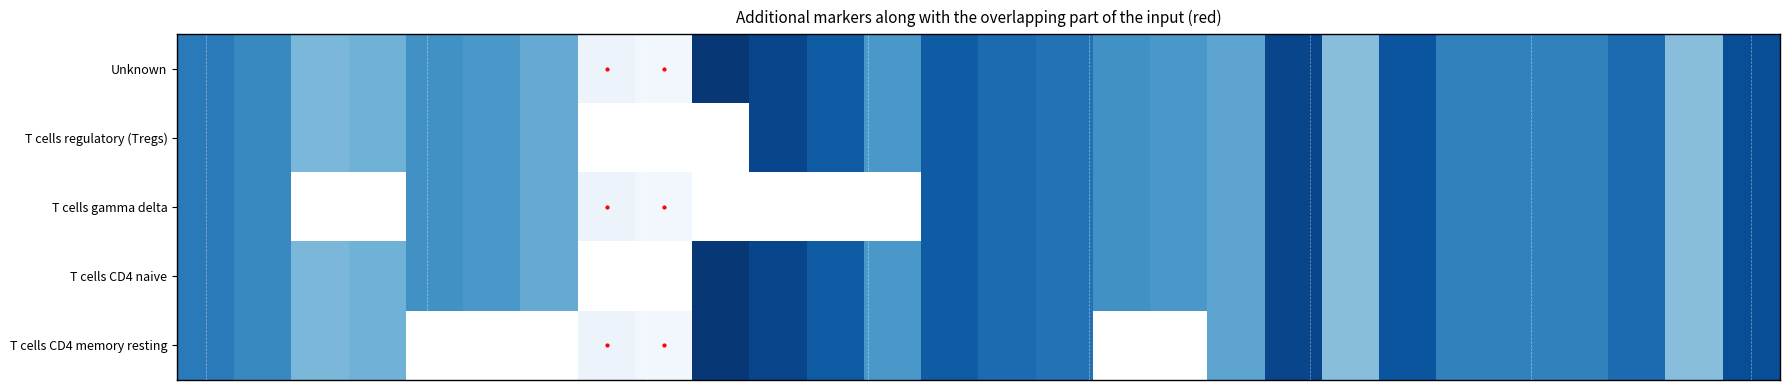

What is the smallest value displayed?

1.0